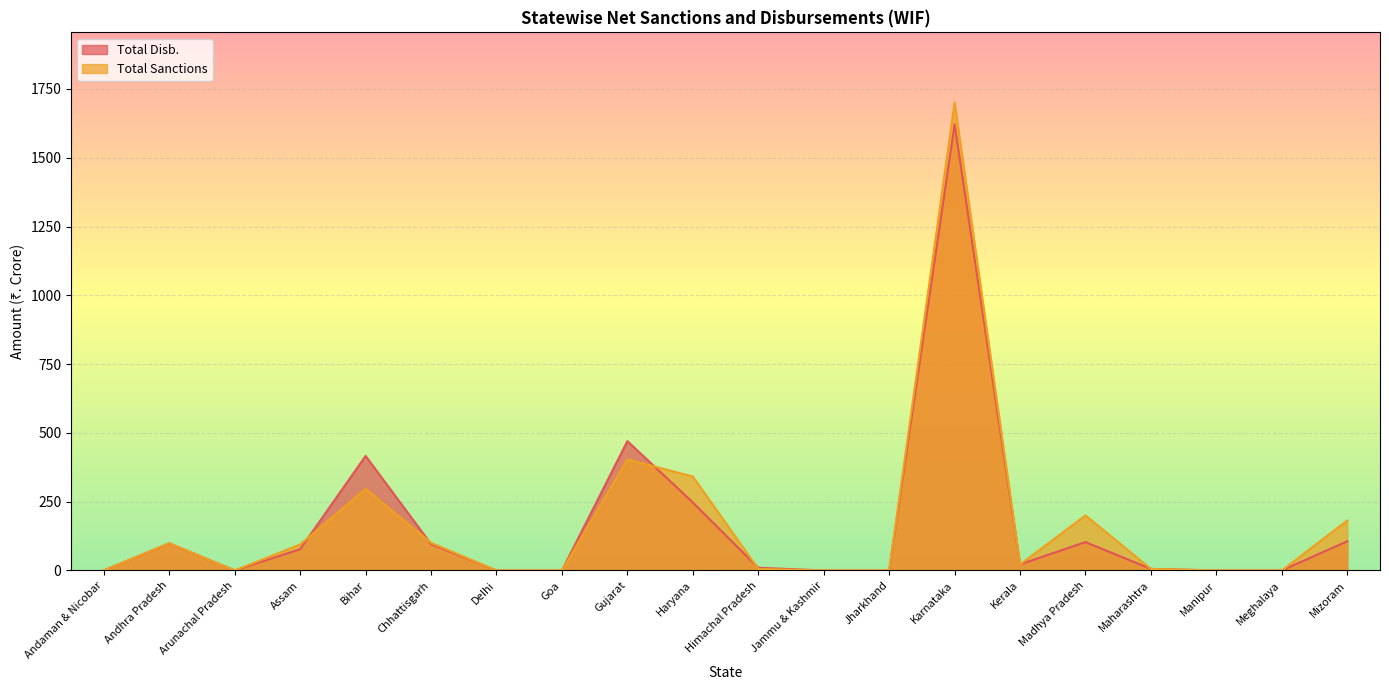

What is the label of the 17th point from the left?

Maharashtra